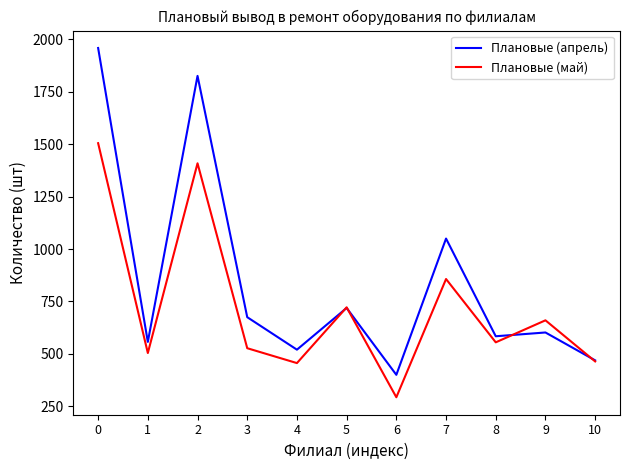

At which label is Плановые (апрель) closest to 1179?

7